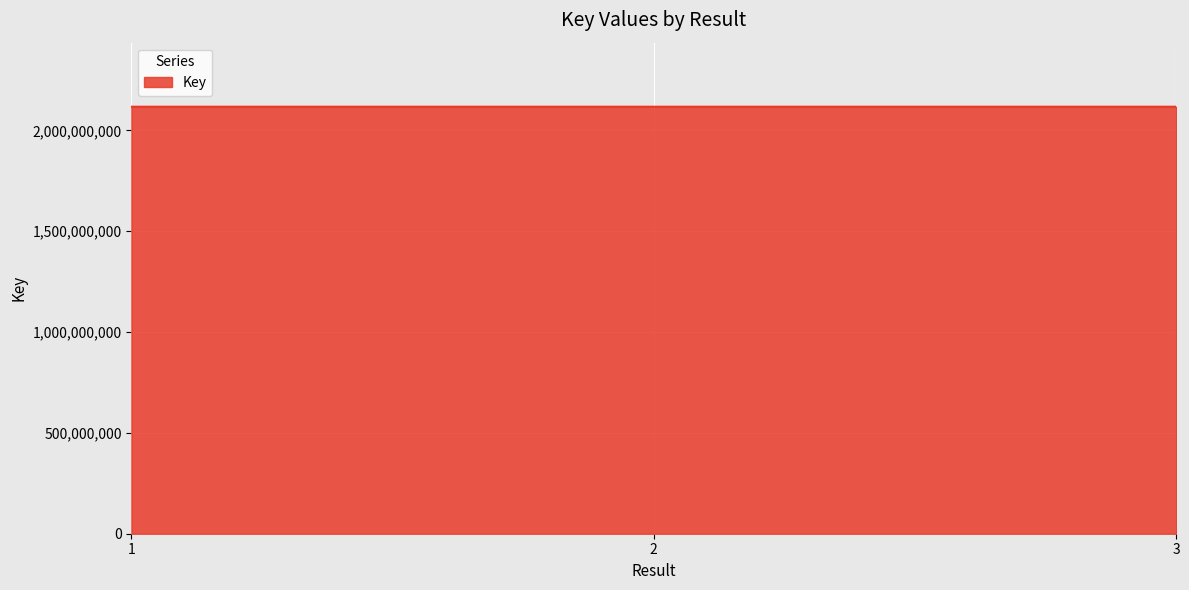

What is the approximate value at 1?

2117879258